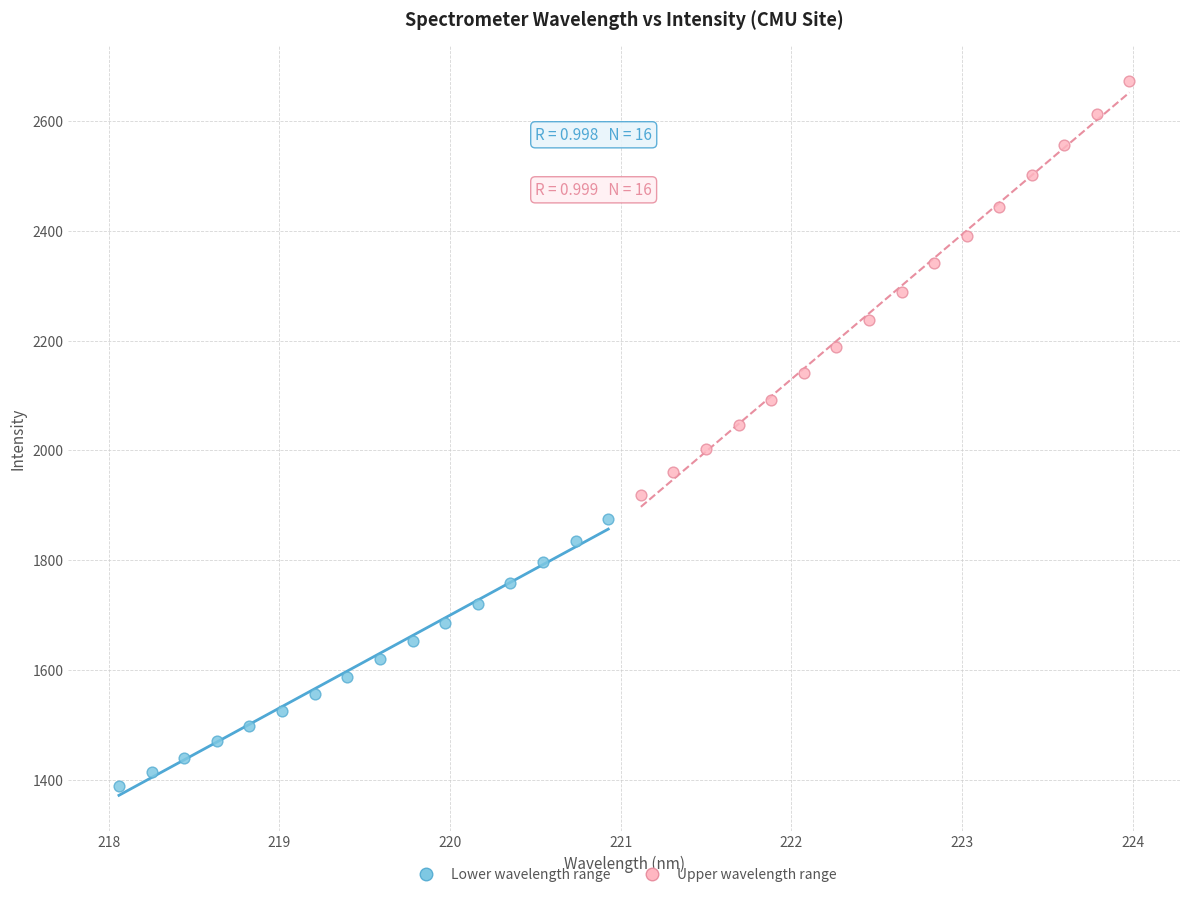

Which series reaches the maximum Y coordinate?

Upper wavelength range